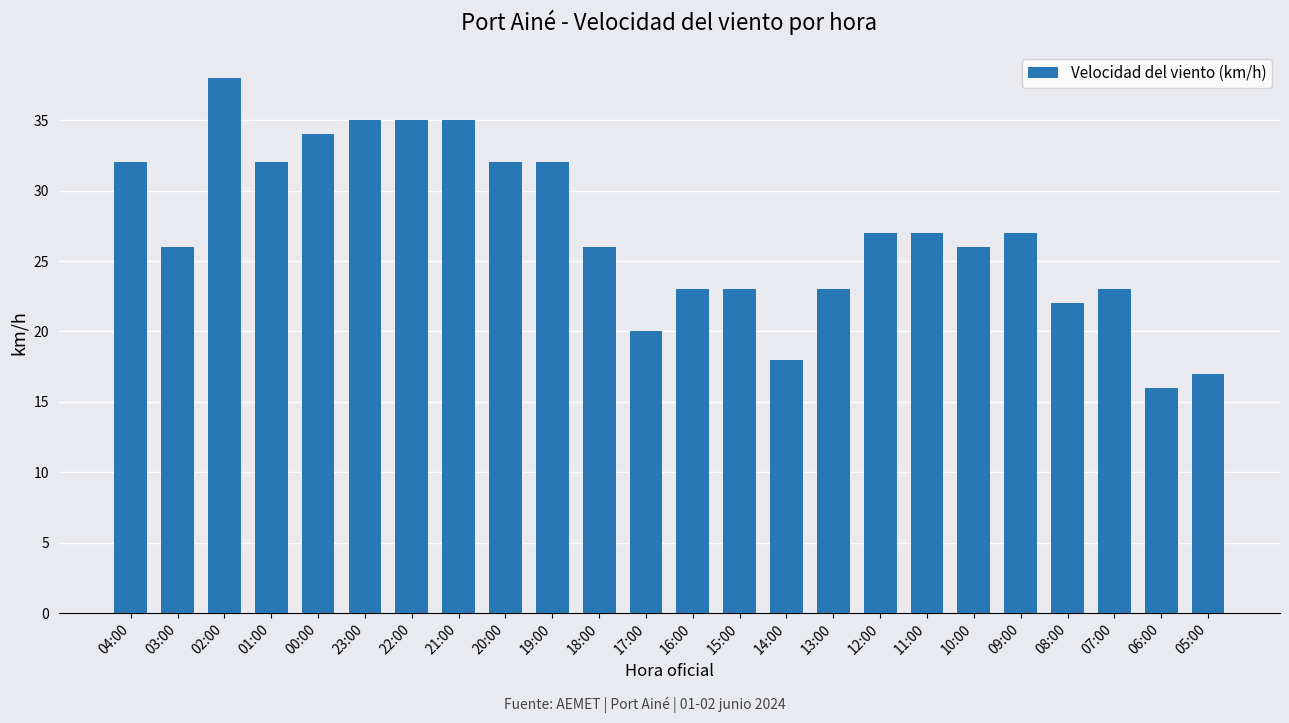

What is the sum of the values at 05:00 and 03:00?

43